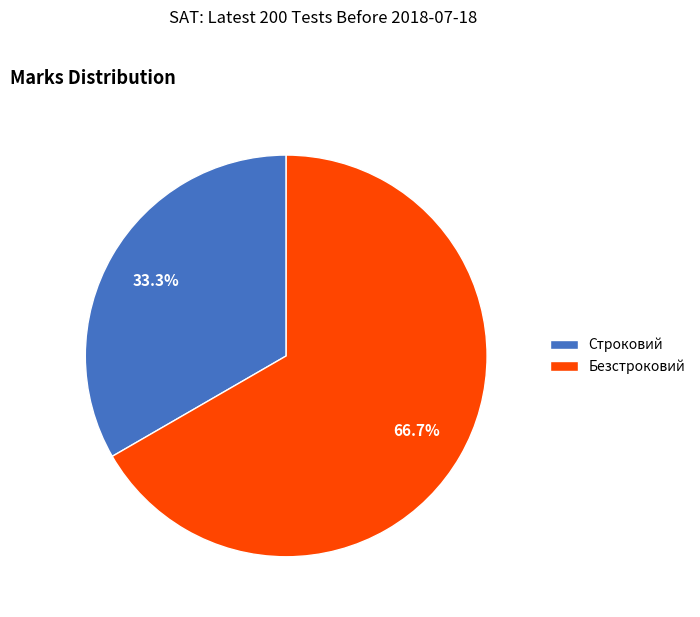

How many slices are in this pie chart?

2